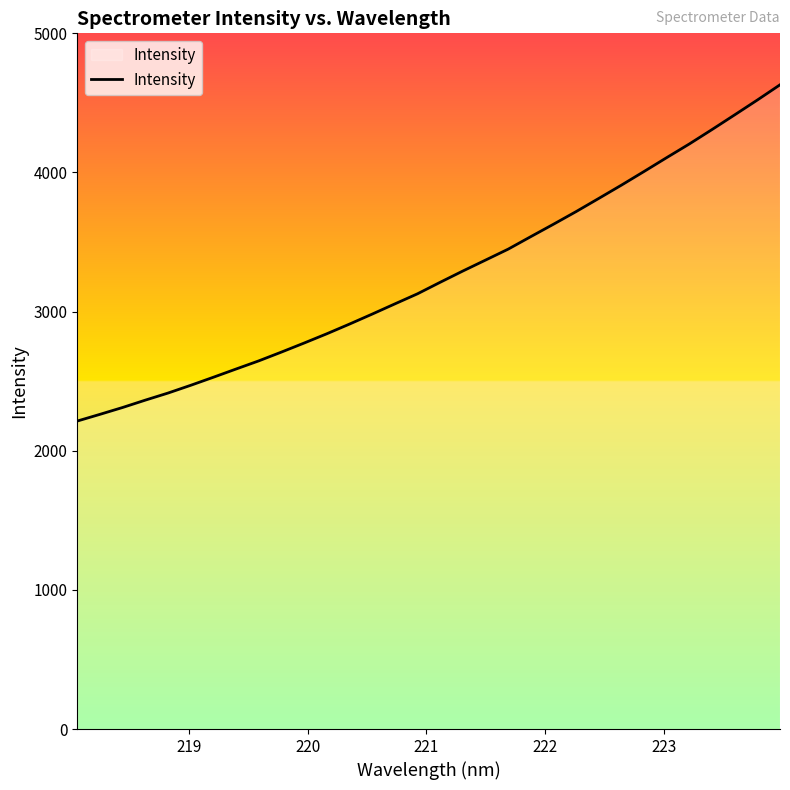

What is the difference between the maximum and minimum values?

2416.6